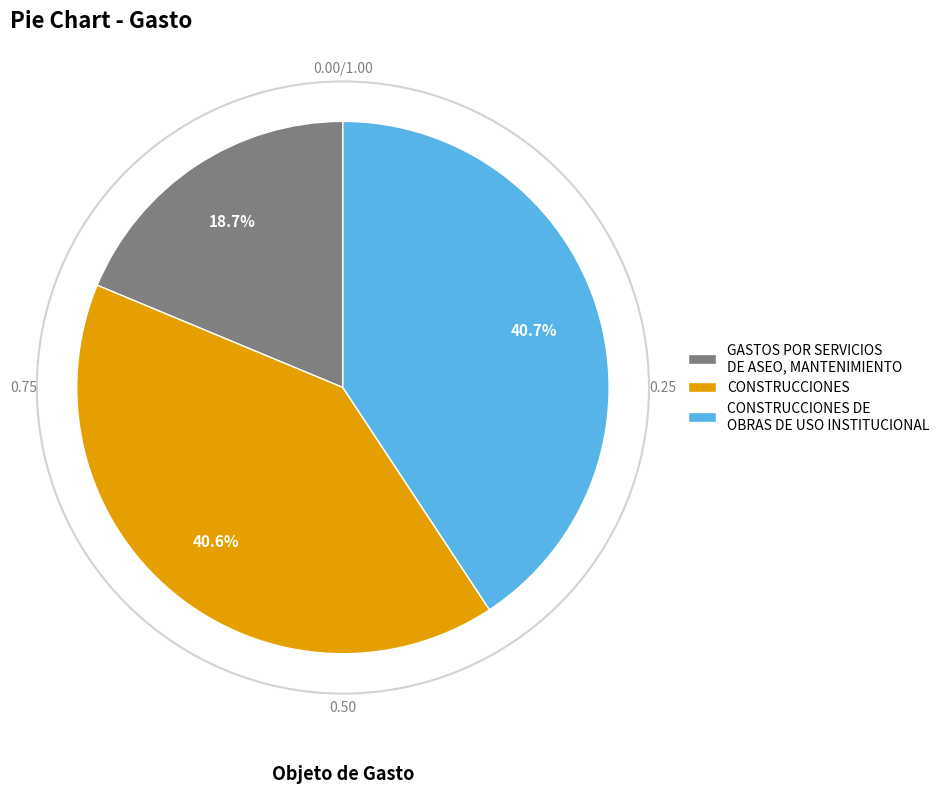

Is it true that CONSTRUCCIONES is 46% of the pie?

False